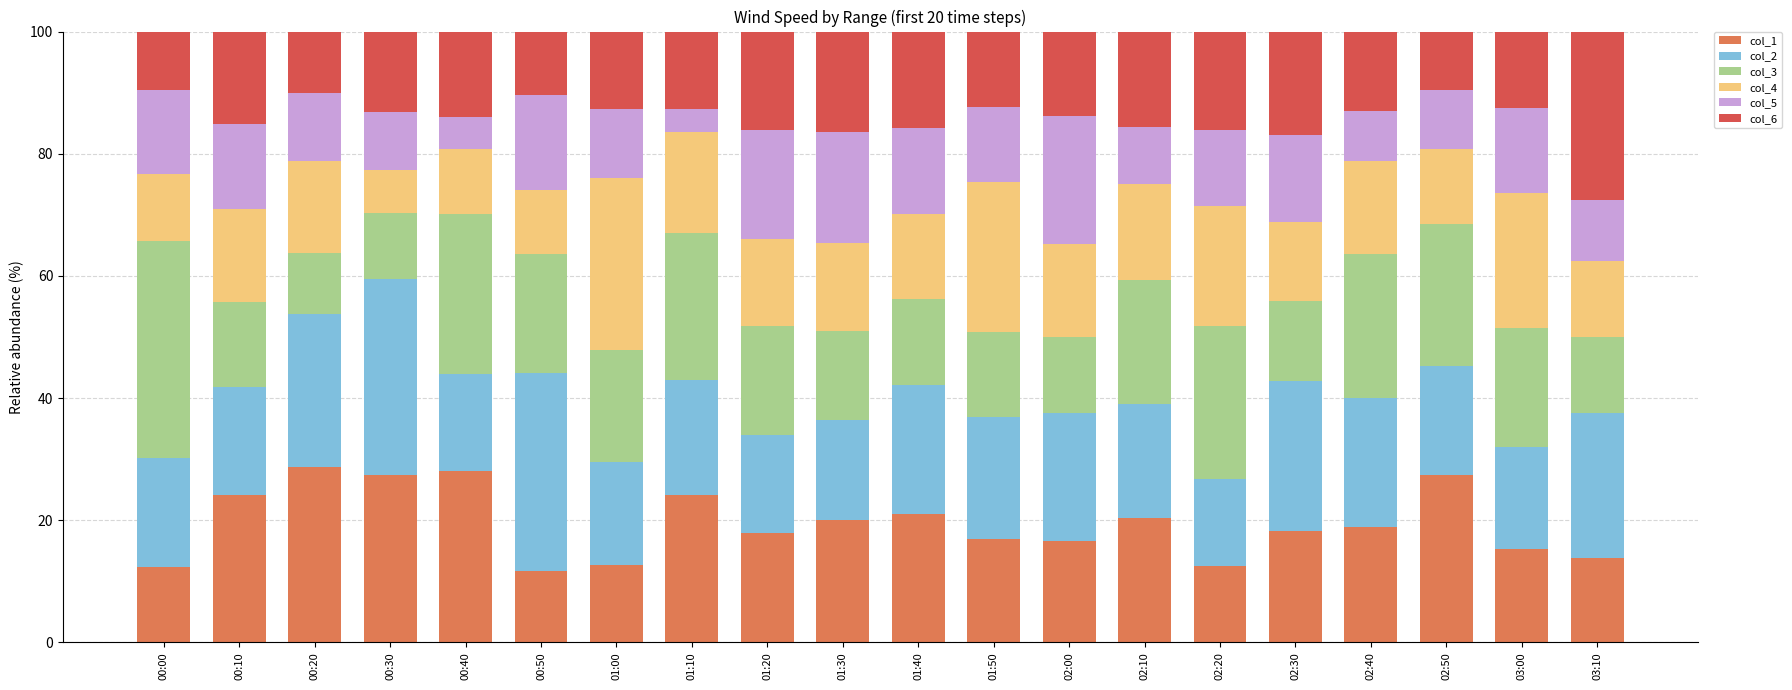

What is the difference between the second highest and second lowest values in the col_1 series?

15.7